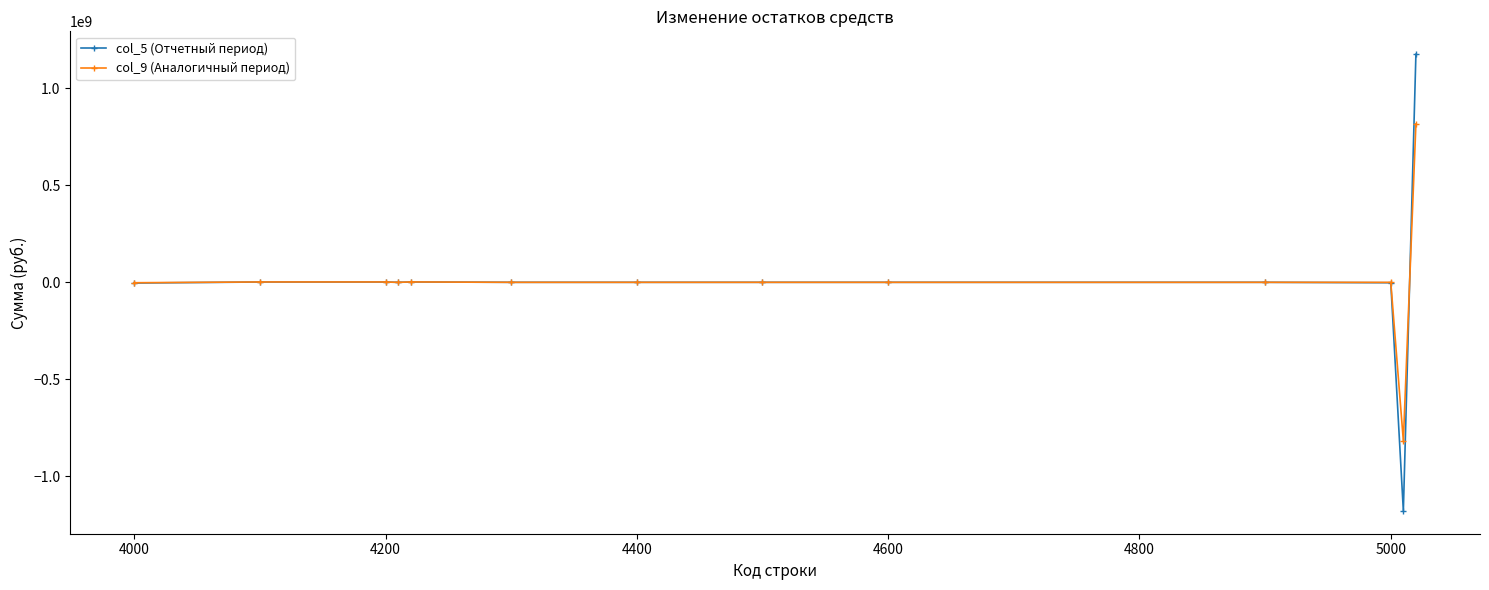

How many values in the col_5 (Отчетный период) series are below 0?

5